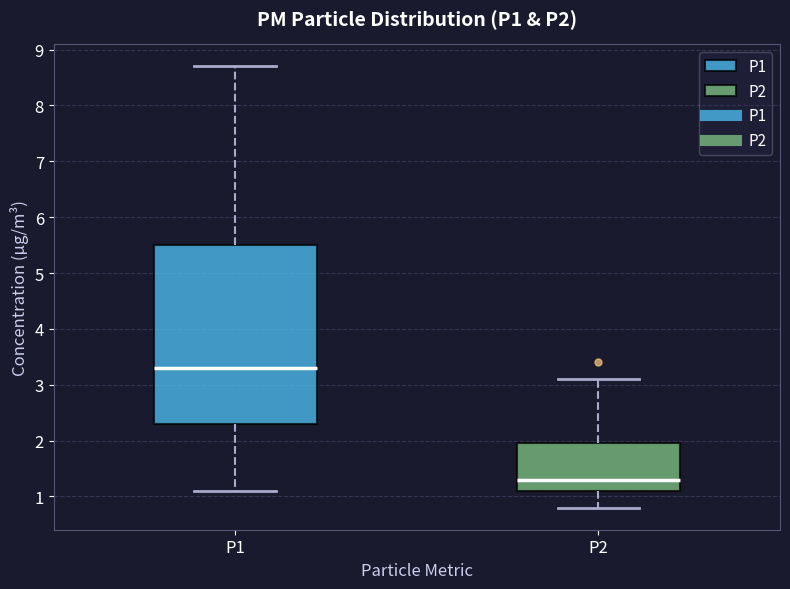

Reading left to right, transcribe this box plot: for each box, give where its median line is, the range the box spans, and where its two whiskers end, as read against the y-axis. The values are not printed on the chart, so give them approximately, as read against the axis.

P1: median 3.3, box 2.3 to 5.5, whiskers 1.1 to 8.7
P2: median 1.3, box 1.1 to 2.0, whiskers 0.8 to 3.1